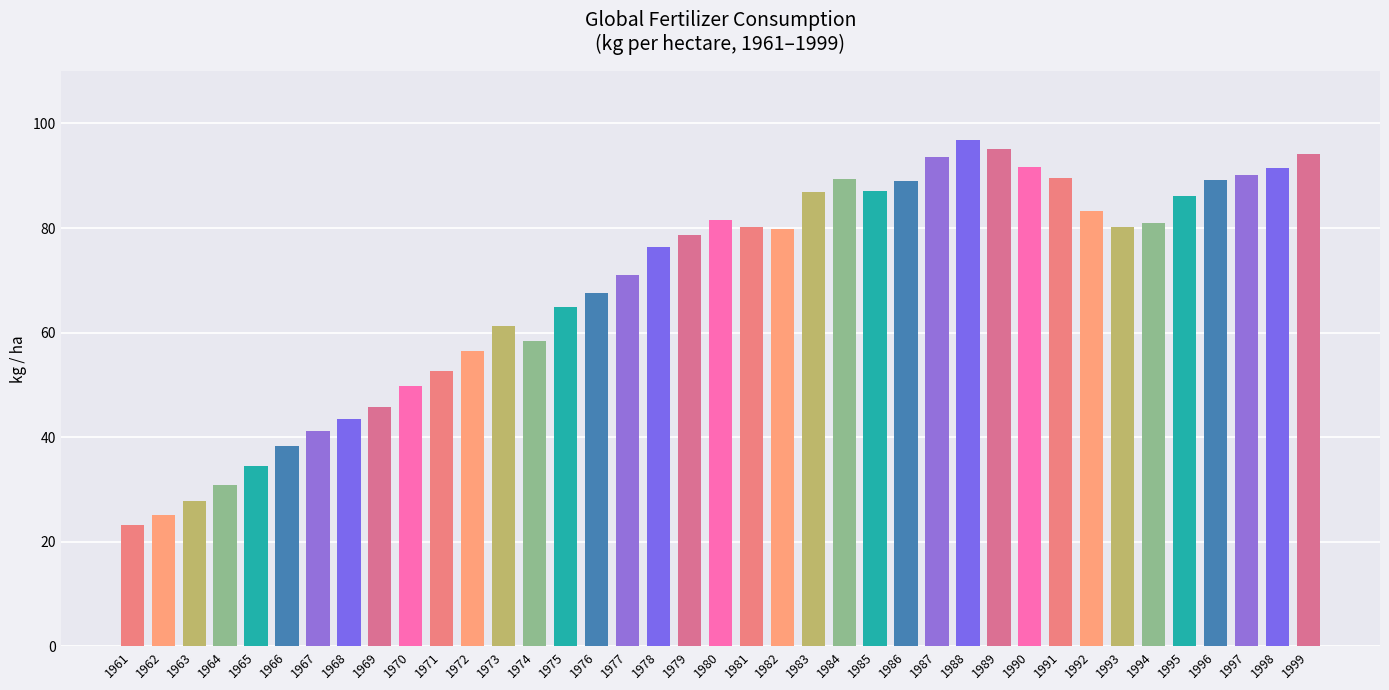

Count the number of categories in the chart.

39